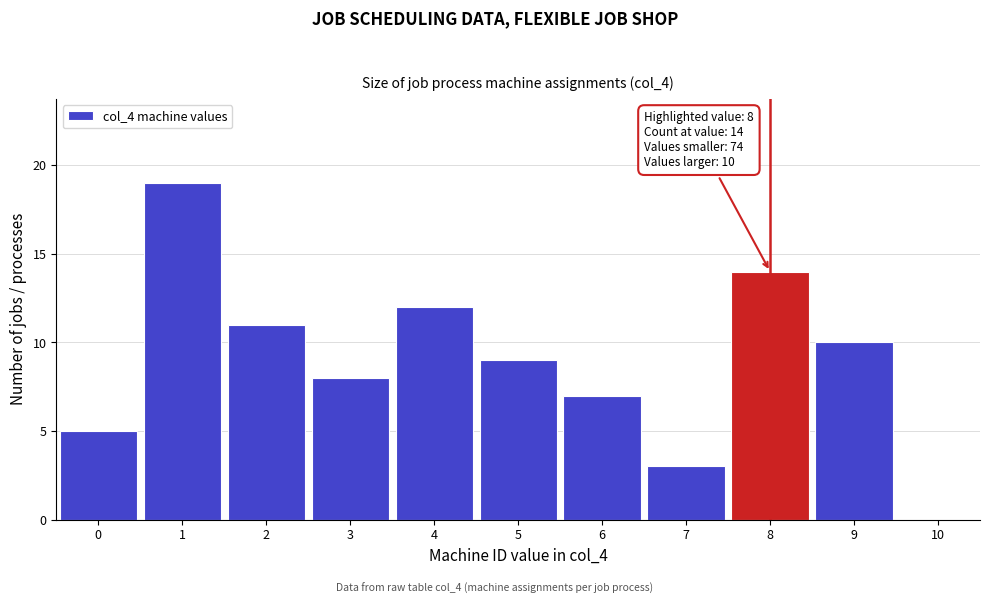

Over which range of the x-axis is the bar tallest?

0.5 to 1.5